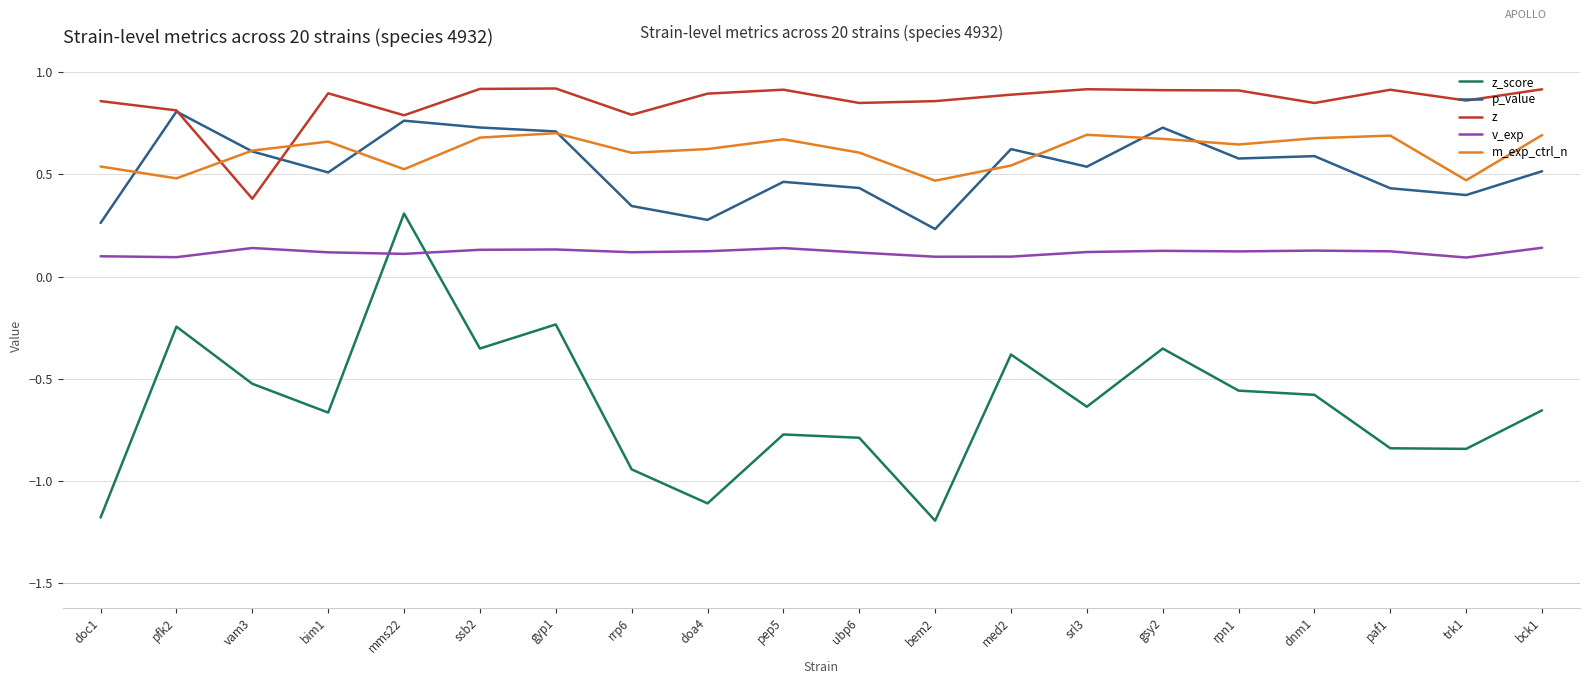

What position from the left is bim1?

4